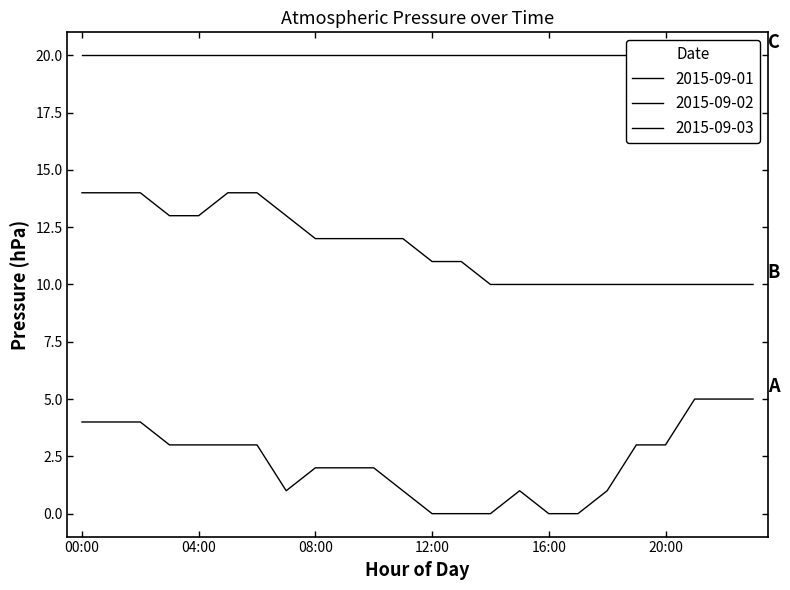

In 2015-09-01, how many points are lower than both neighbors (excluding endpoints)?

1